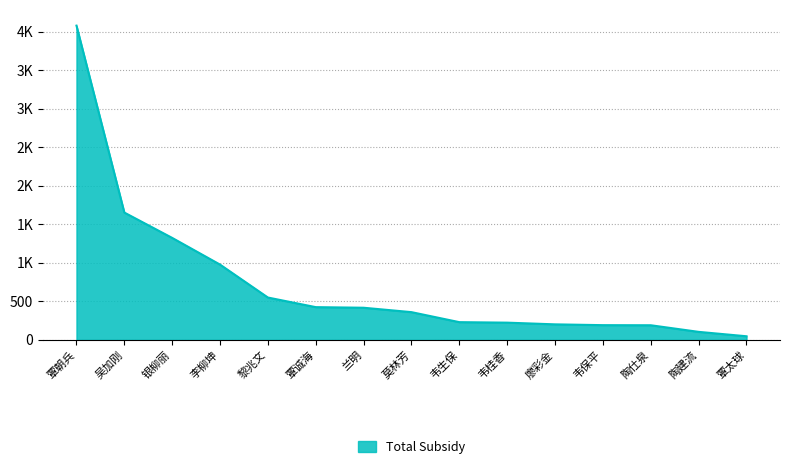

Does the chart have visible grid lines?

Yes